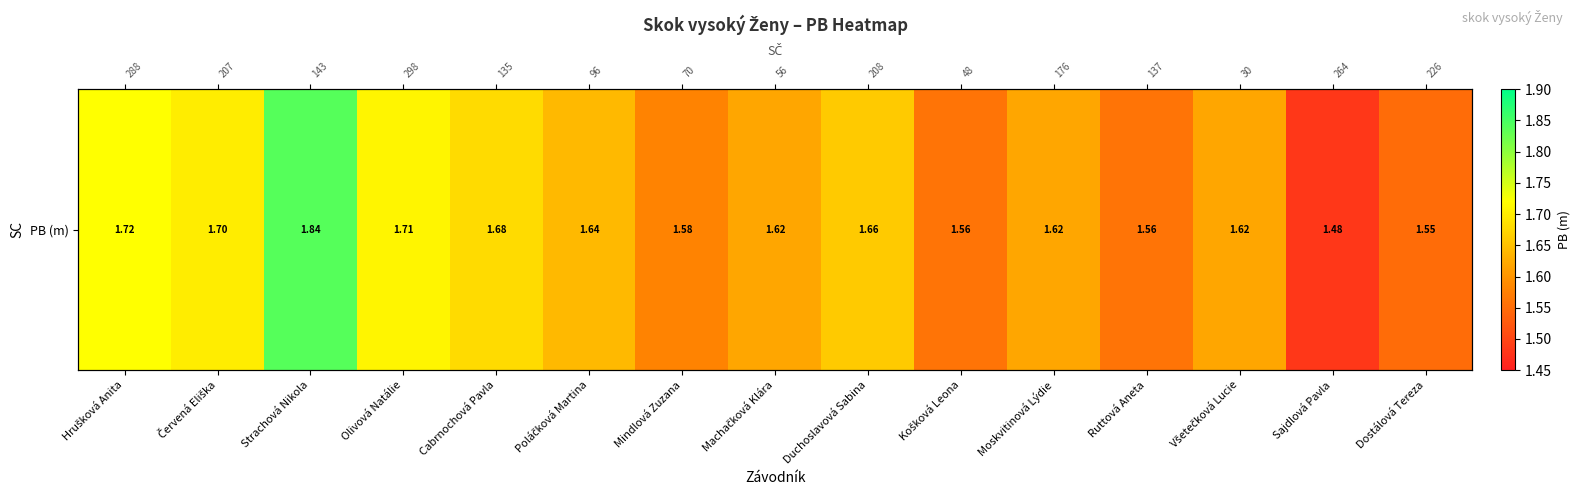

What is the ratio of the value at Hrušková Anita to the value at Červená Eliška?

1.0